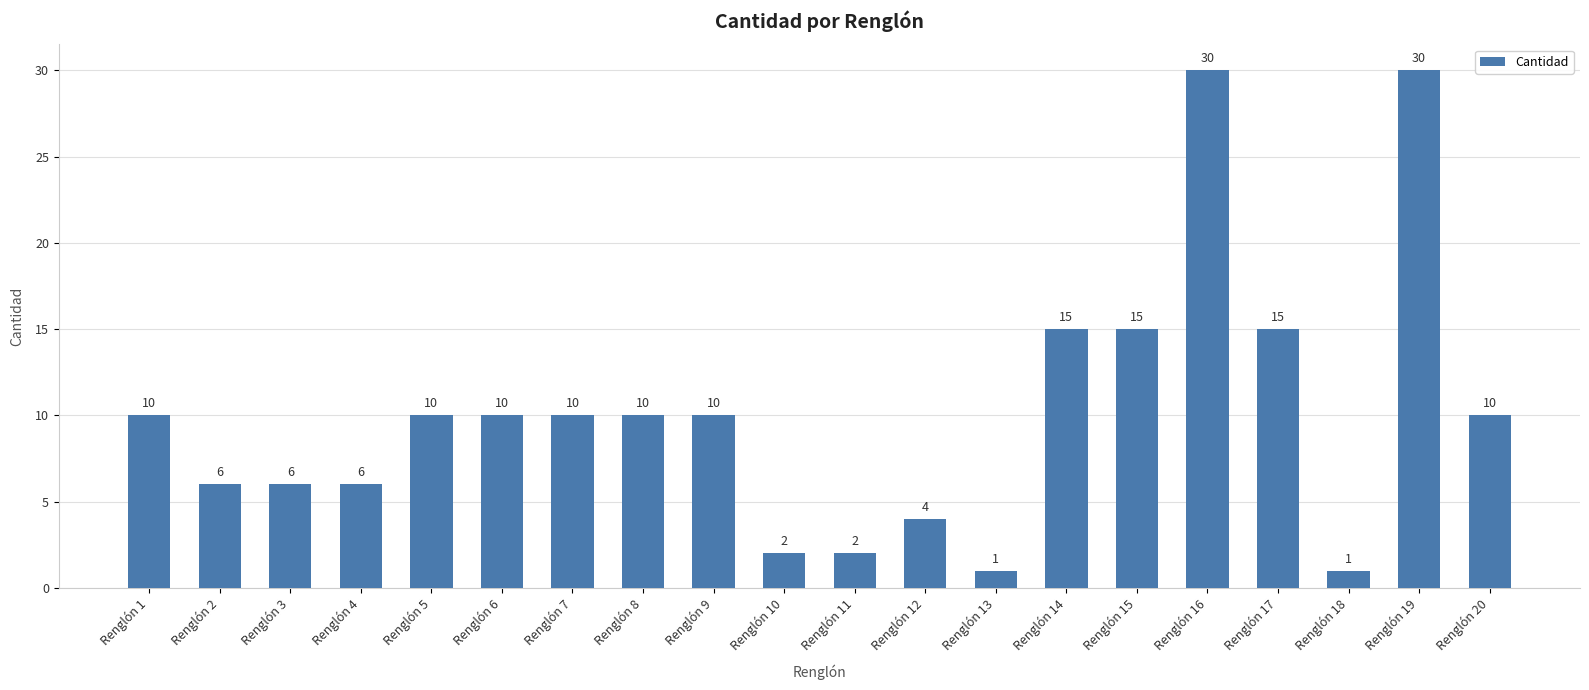

True or false: the data shows 1 at Renglón 18.

True